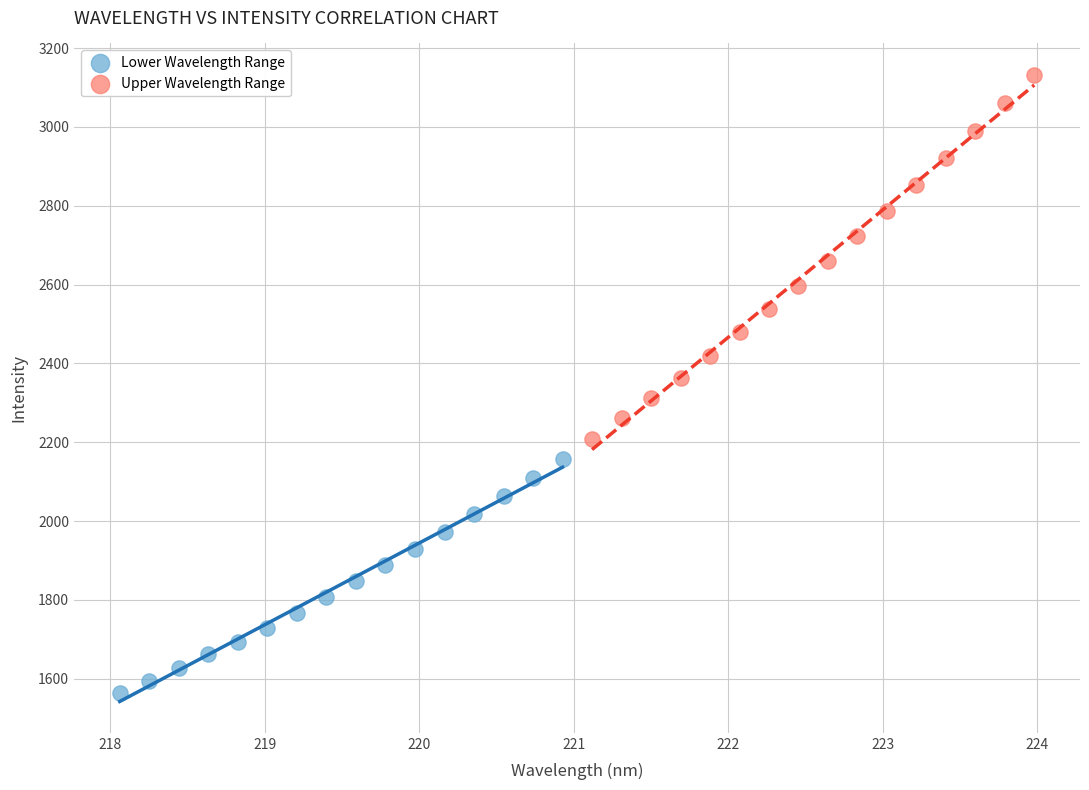

What are all the series names shown in the legend?

Lower Wavelength Range, Upper Wavelength Range